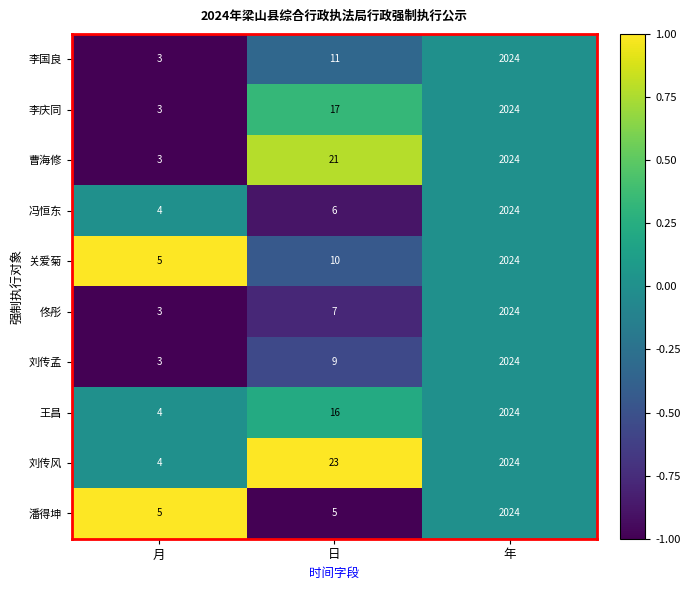

The value of 冯恒东 at 月 is 6. True or false?

False